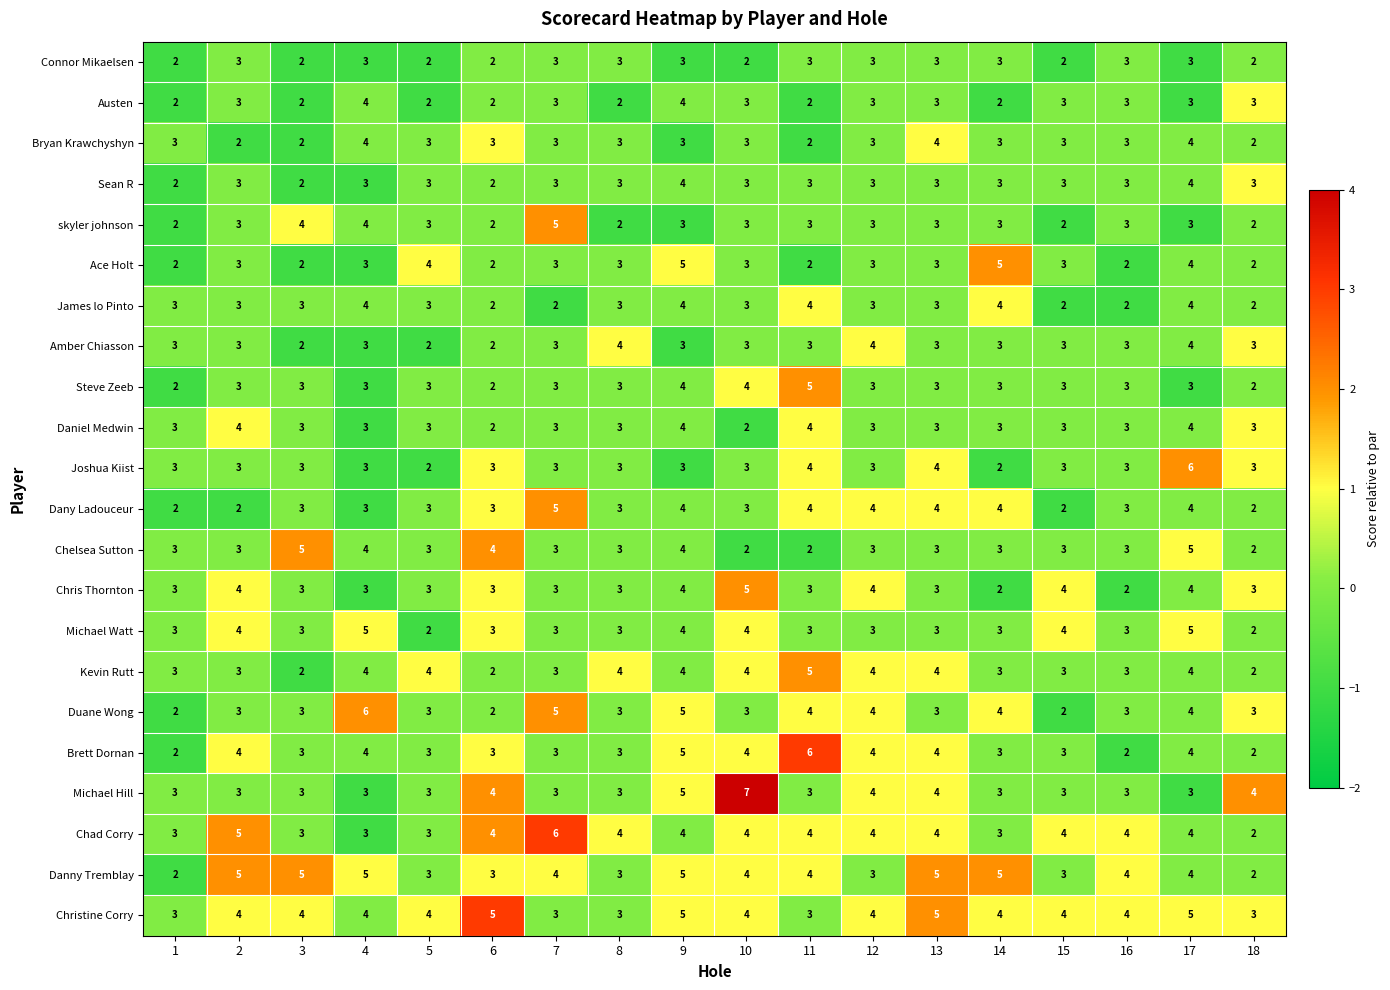

The Daniel Medwin series shows 4 at 11. True or false?

True